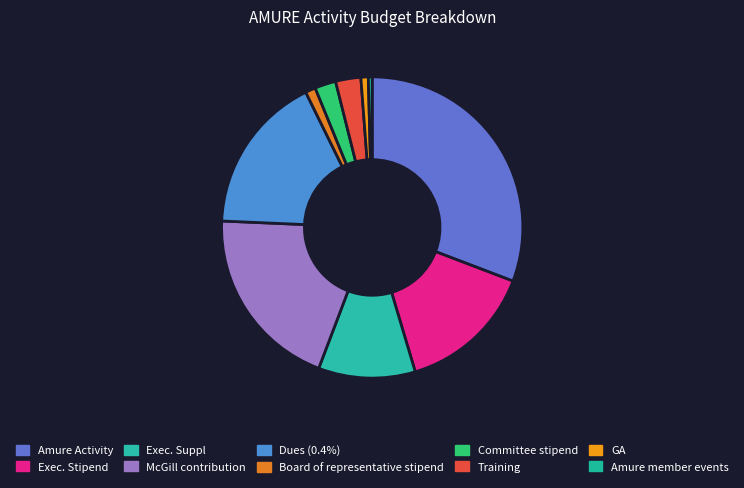

True or false: Exec. Suppl accounts for 10% of the total.

True